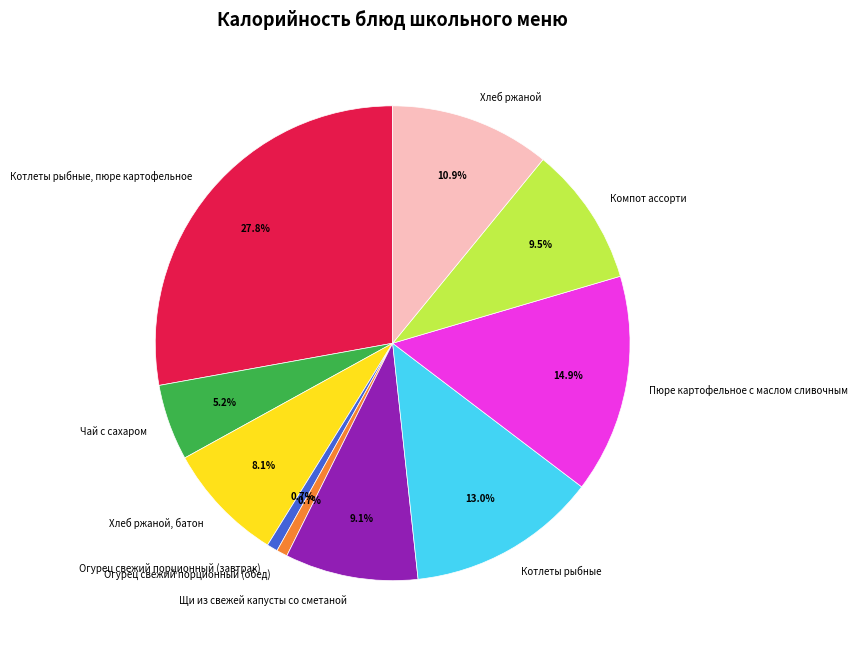

What is the total percentage of Чай с сахаром and Котлеты рыбные, пюре картофельное?

33.0%